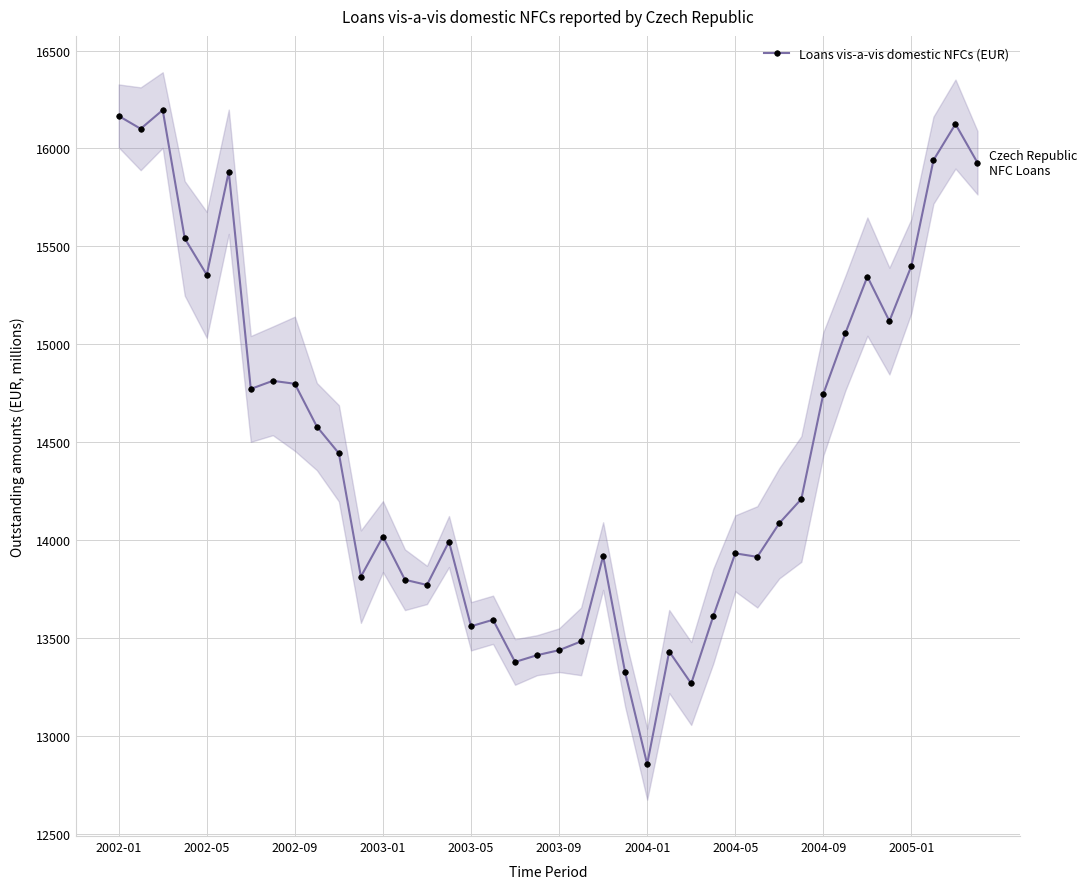

How many categories are shown in the chart?

40